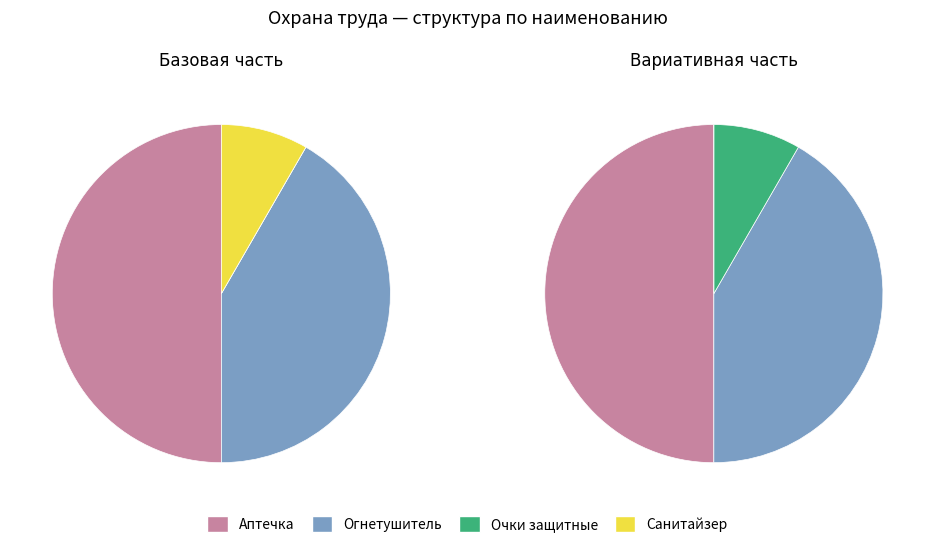

What is the smallest slice in the pie chart?

Очки защитные